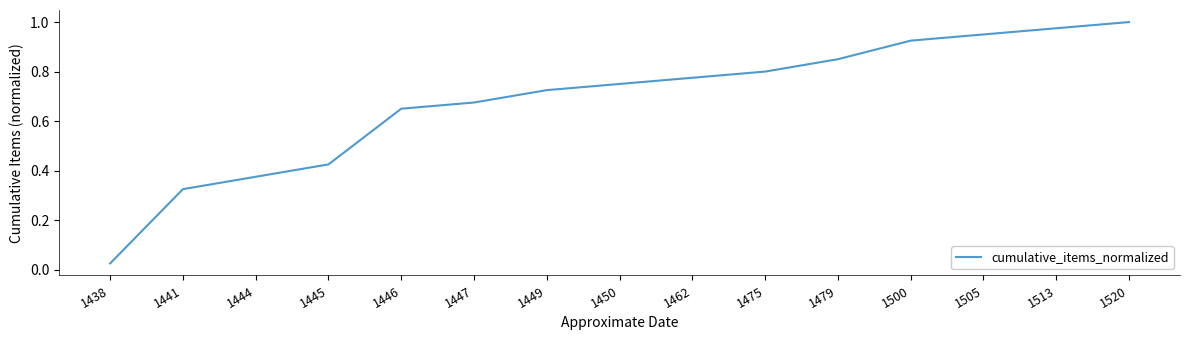

How many lines are shown in the chart?

1